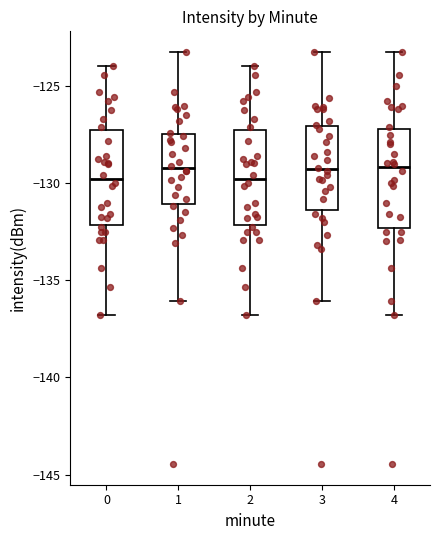

Reading left to right, transcribe this box plot: for each box, give where its median line is, the range the box spans, and where its two whiskers end, as read against the y-axis. The values are not printed on the chart, so give them approximately, as read against the axis.

0: median -130.0, box -132.0 to -127.5, whiskers -137.0 to -124.0
1: median -129.0, box -131.0 to -127.5, whiskers -136.0 to -123.0
2: median -130.0, box -132.0 to -127.5, whiskers -137.0 to -124.0
3: median -129.5, box -131.5 to -127.0, whiskers -136.0 to -123.0
4: median -129.0, box -132.5 to -127.0, whiskers -137.0 to -123.0